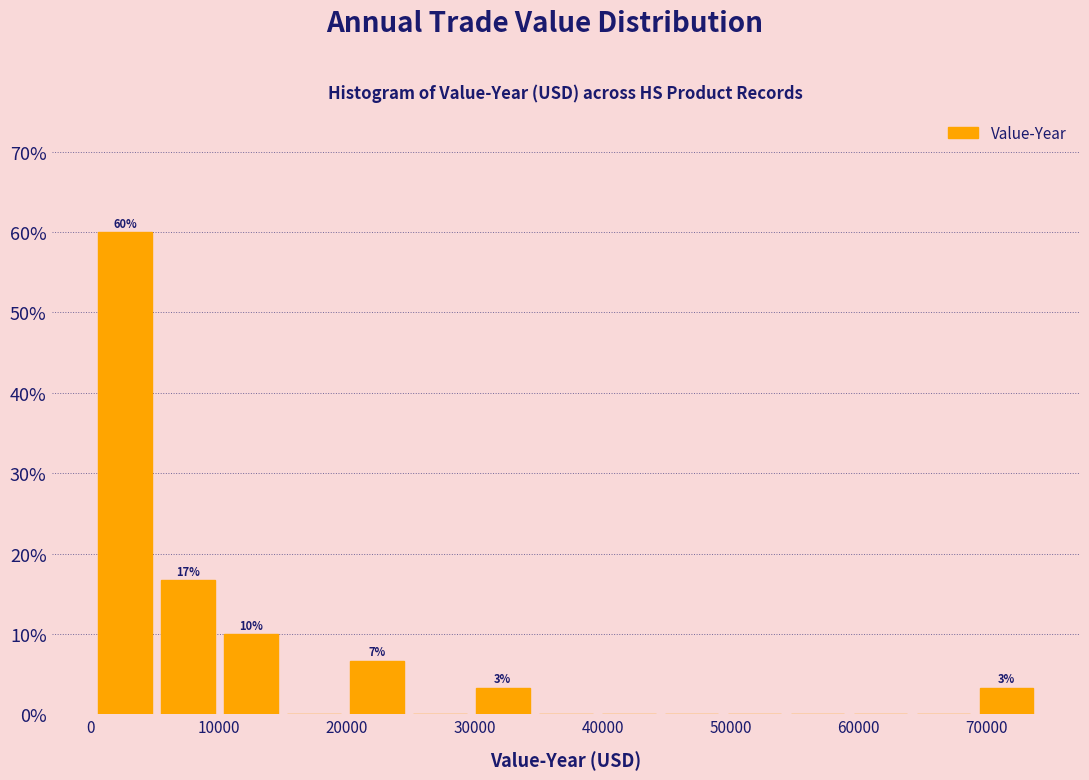

Over which range of the x-axis is the bar tallest?

0 to 5000